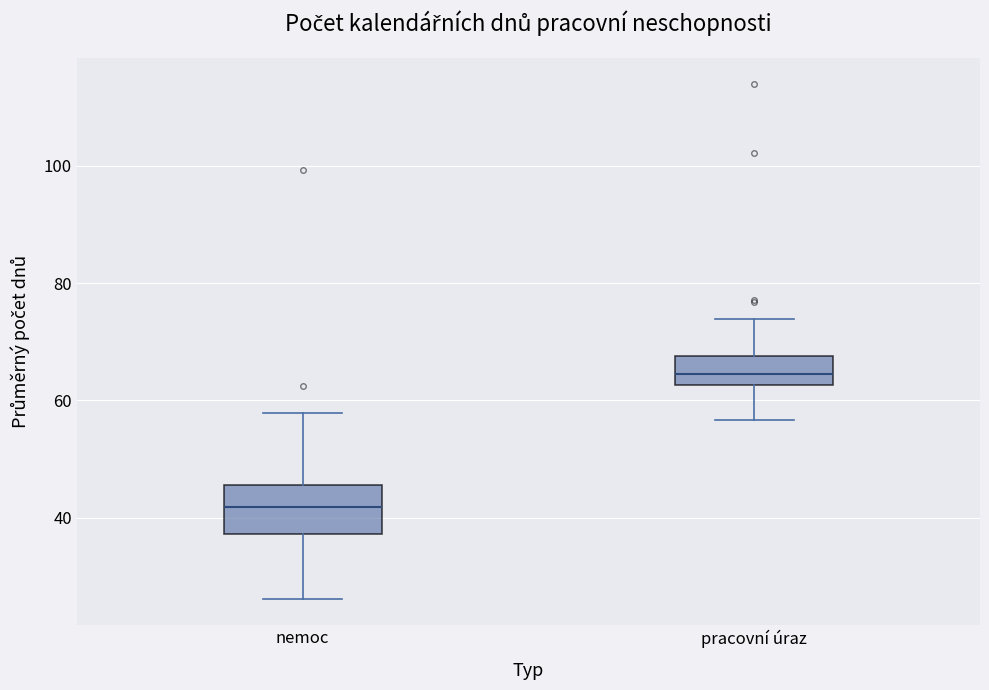

Comparing the boxes themselves (not the whiskers), which one is the tallest?

nemoc